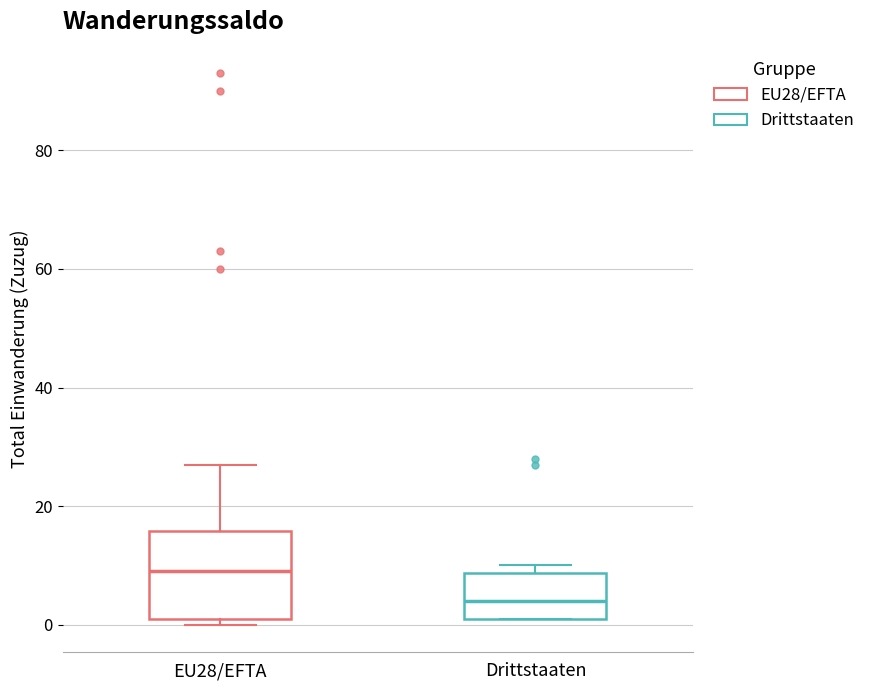

Which box has the lowest median line?

Drittstaaten